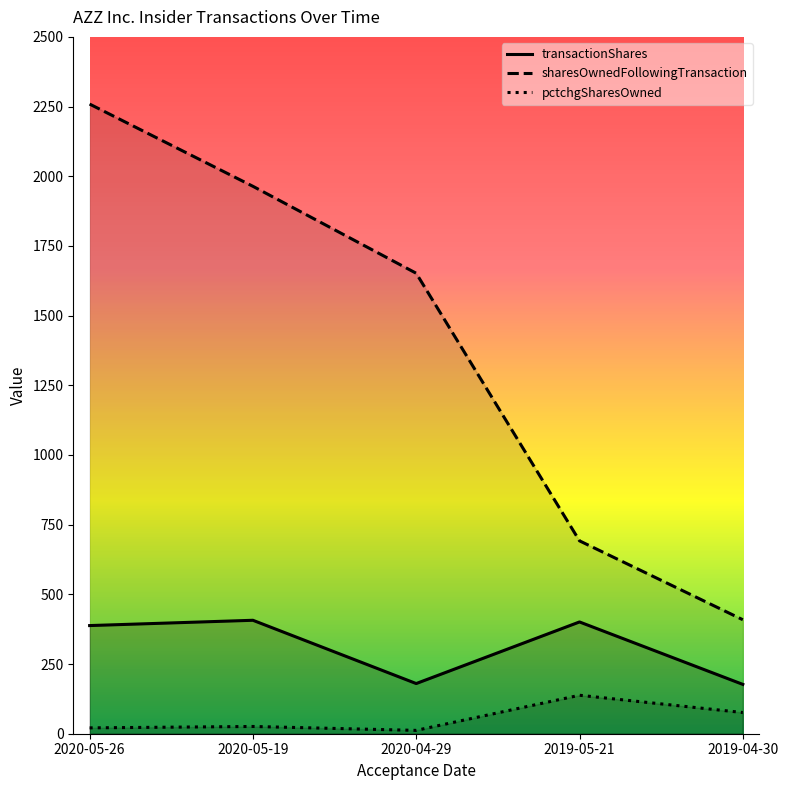

How many lines are shown in the chart?

3